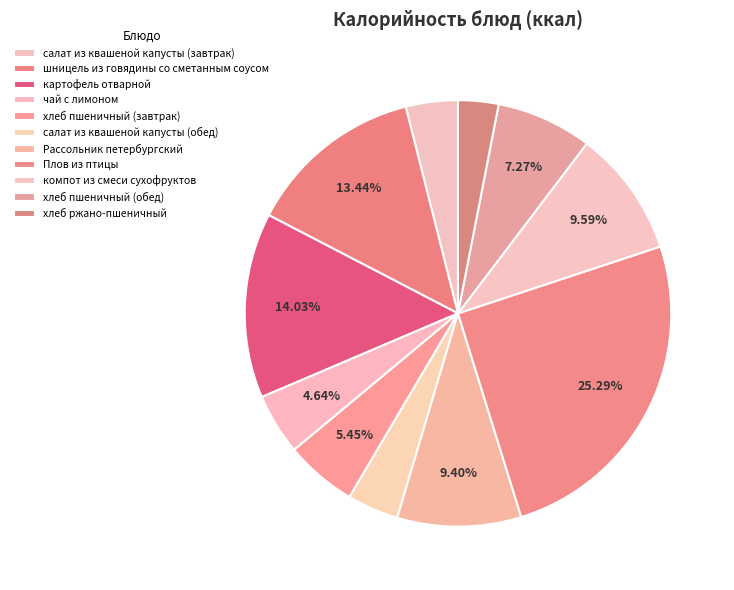

How many slices are in this pie chart?

11